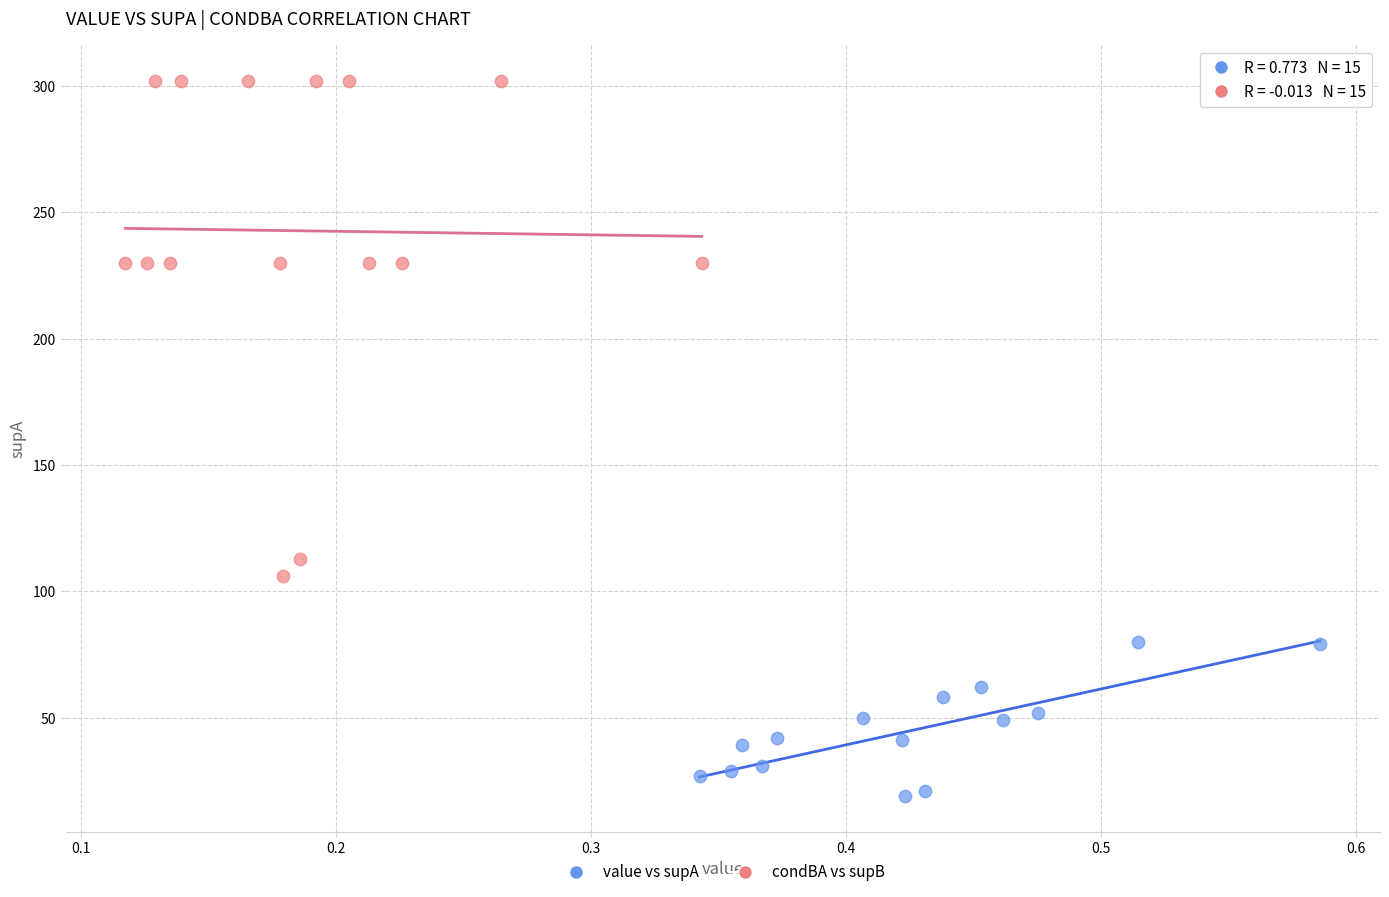

Which series contains the highest Y value?

condBA vs supB